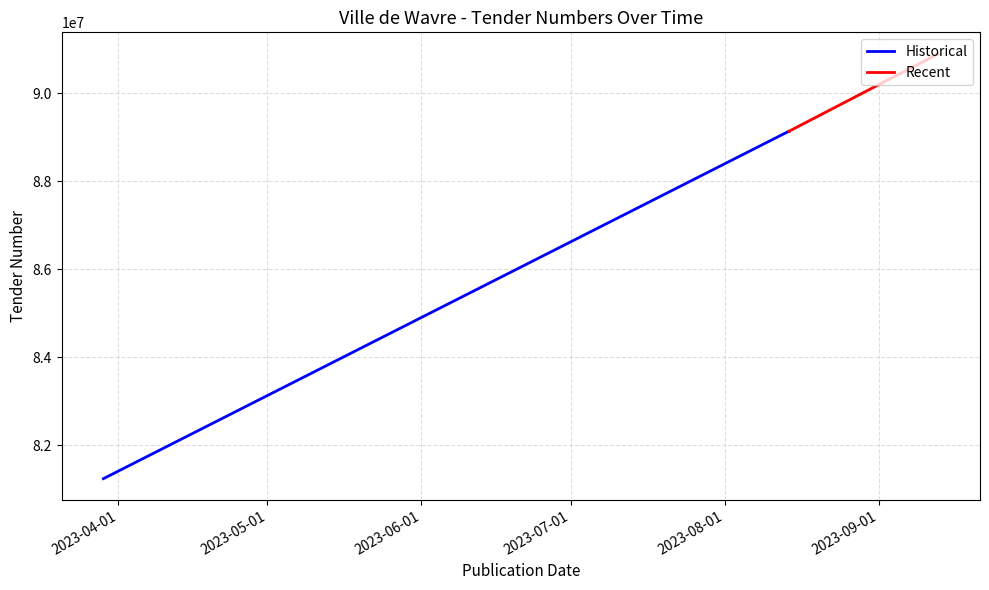

Does the chart display data point markers on the line(s)?

No